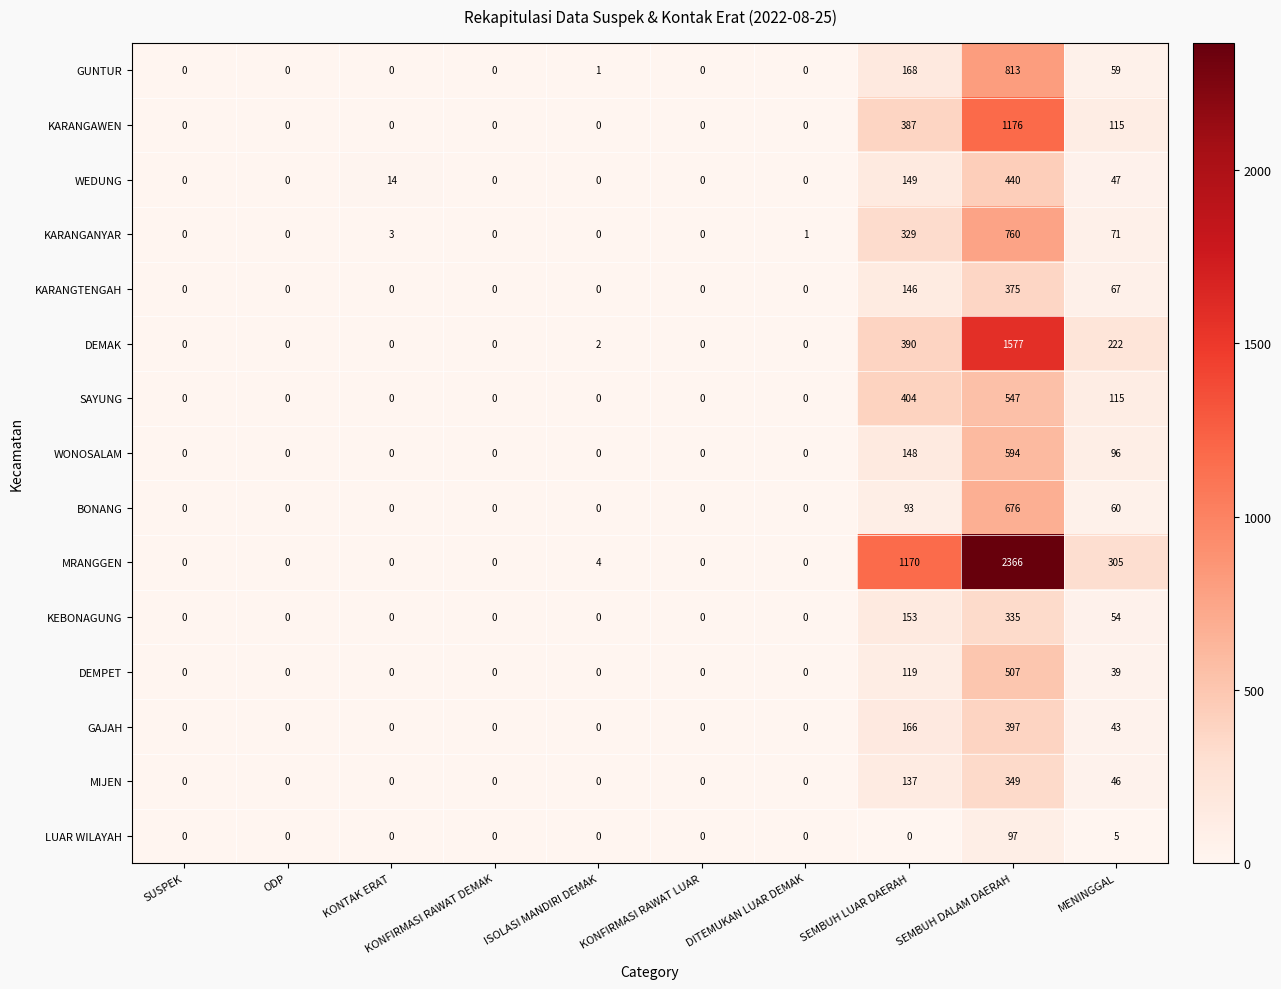

The value of DEMPET at SEMBUH DALAM DAERAH is 336. True or false?

False